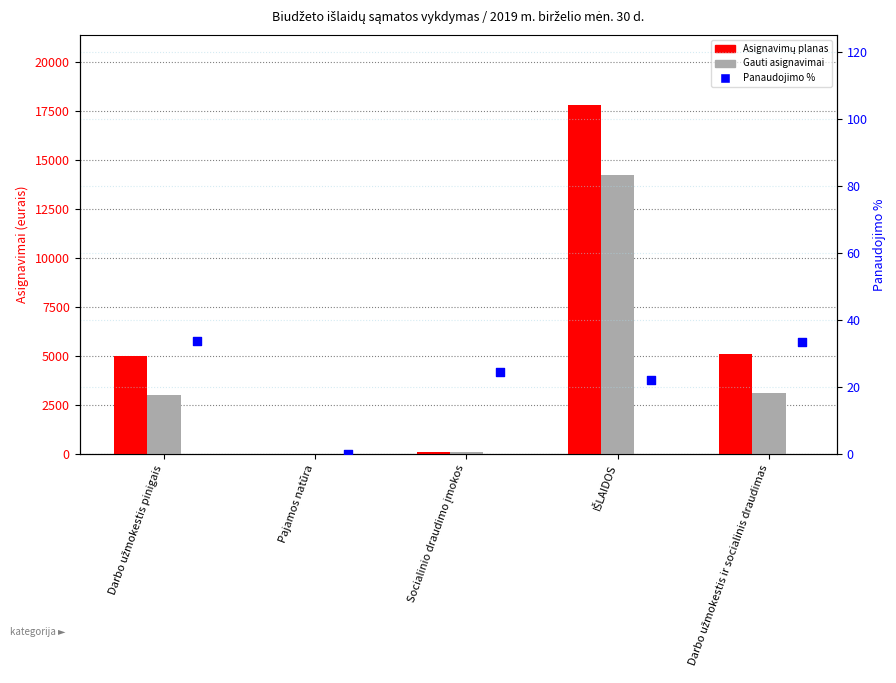

Which series has the largest total across all categories?

Asignavimų planas